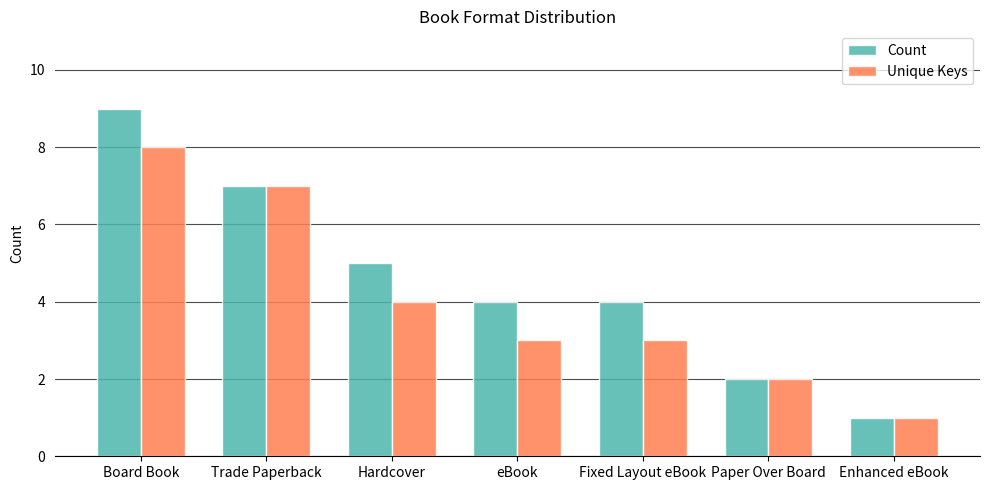

What is the minimum value for Count?

1